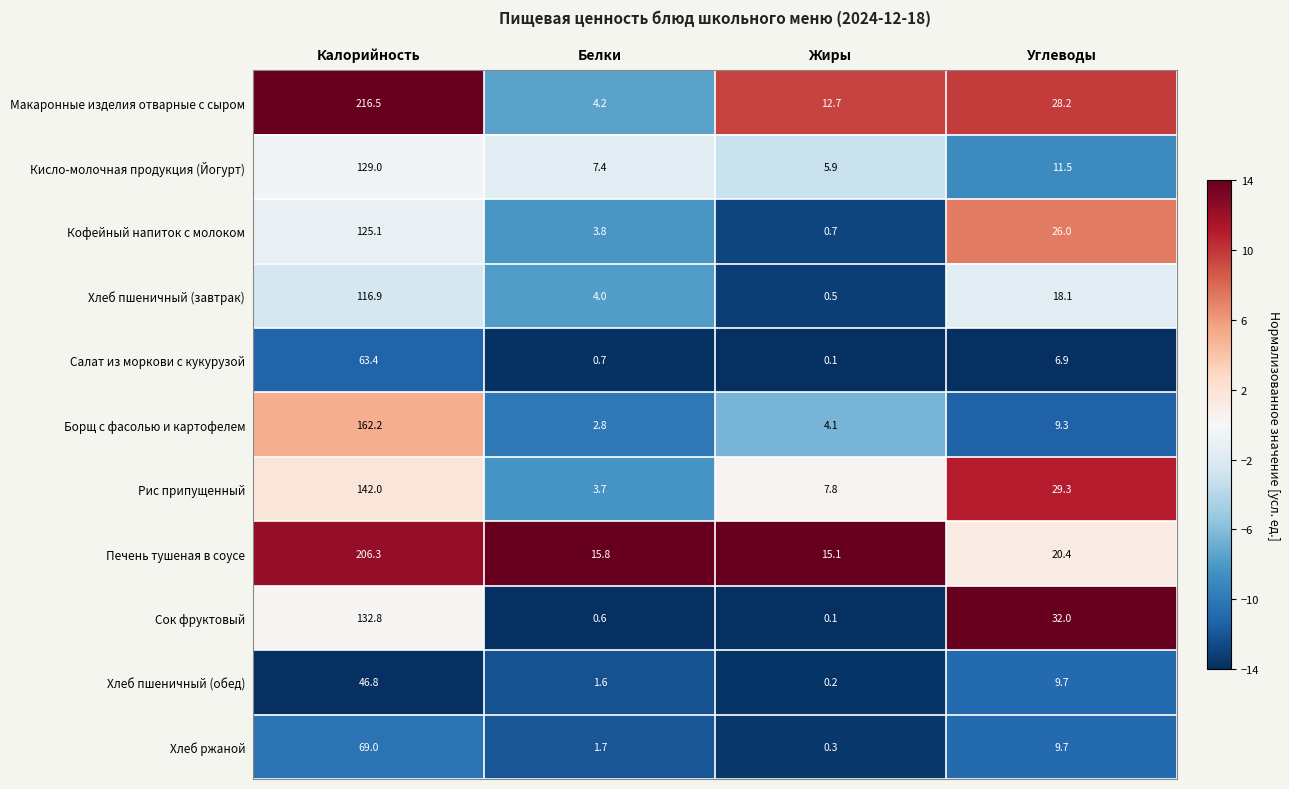

Which series has the largest total across all categories?

Макаронные изделия отварные с сыром